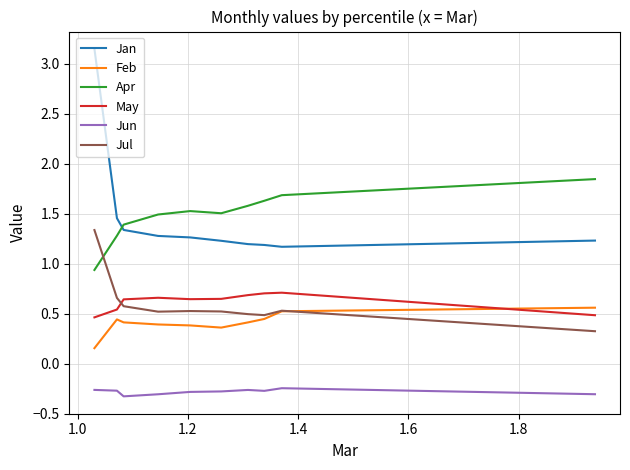

What is the average value of the Jun series?

-0.3